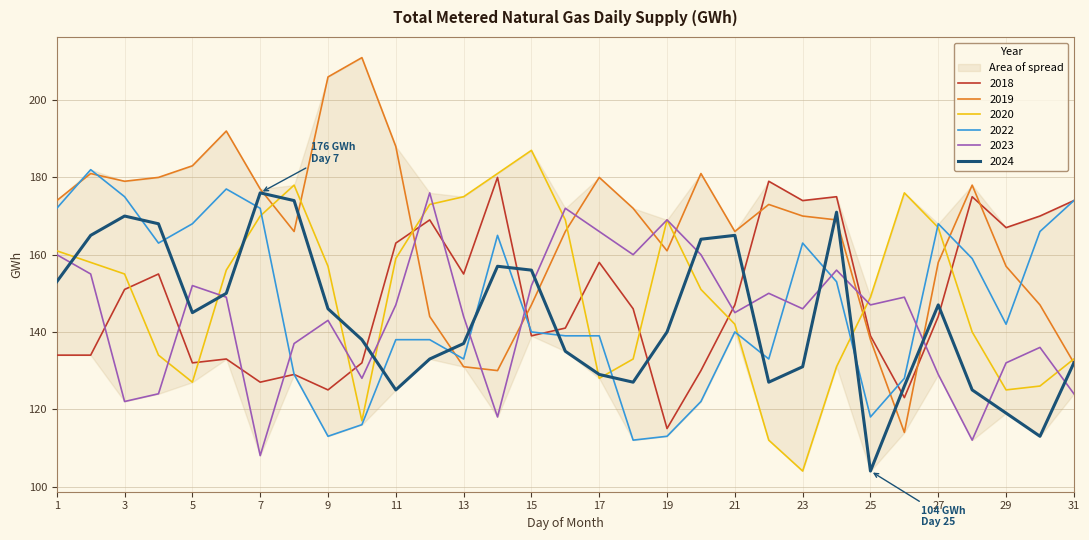

What is the difference between the maximum and minimum values in the 2023 series?

68